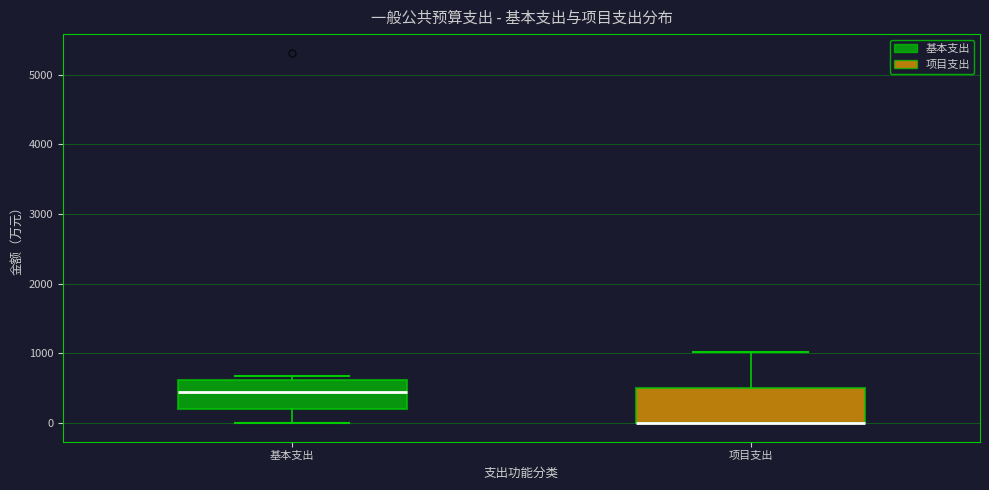

Reading left to right, read every box against the y-axis: the position of its median line, the range the box covers, and the ends of its whiskers. The values are not printed on the chart, so give them approximately, as read against the axis.

基本支出: median 400, box 200 to 600, whiskers 0 to 700
项目支出: median 0 (drawn on the box's lower edge), box 0 to 500, whiskers 0 to 1000